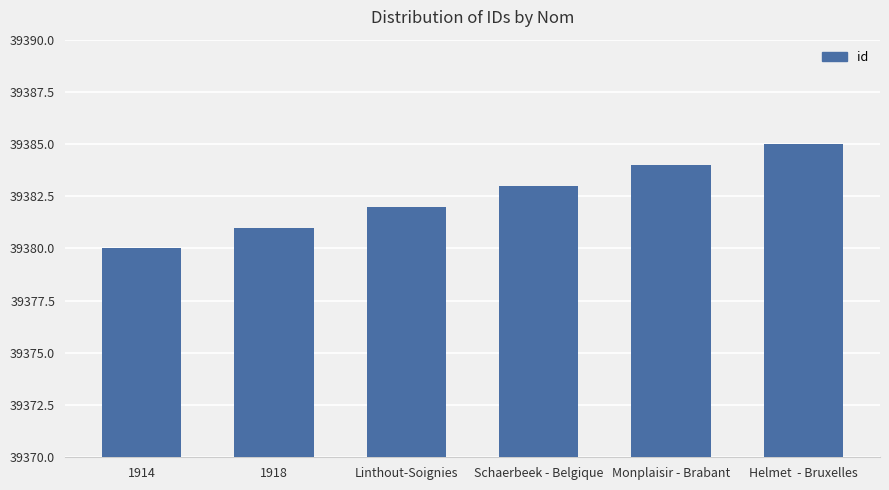

How many categories are shown in the chart?

6